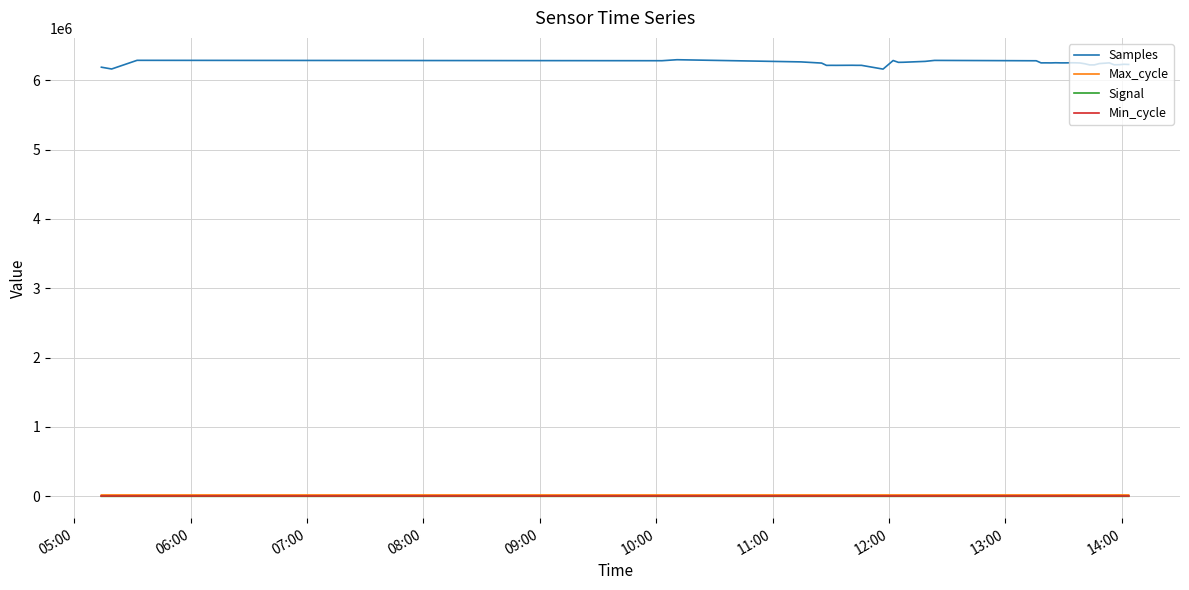

Which series has the widest spread of values?

Samples